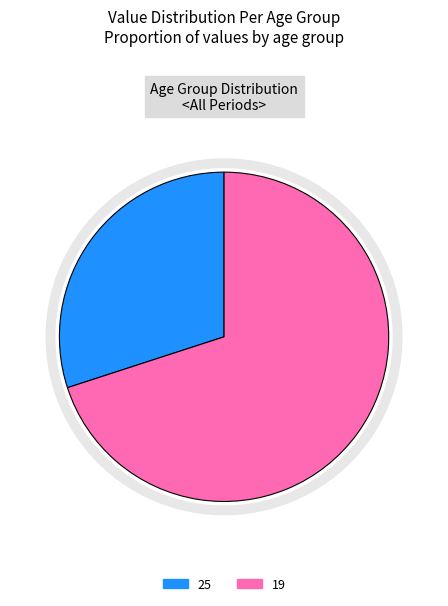

How much of the chart is everything except 25?

70.0%